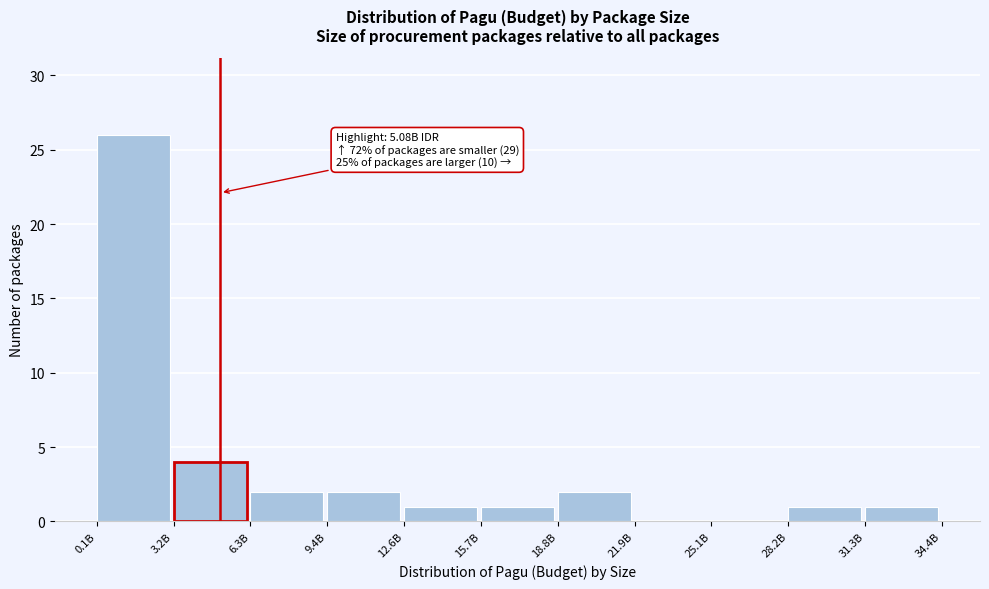

Reading left to right, what are all the values shown in this chart?

0.1B=26	3.2B=4	6.3B=2	9.4B=2	12.6B=1	15.7B=1	18.8B=2	21.9B=0	25.1B=0	28.2B=1	31.3B=1